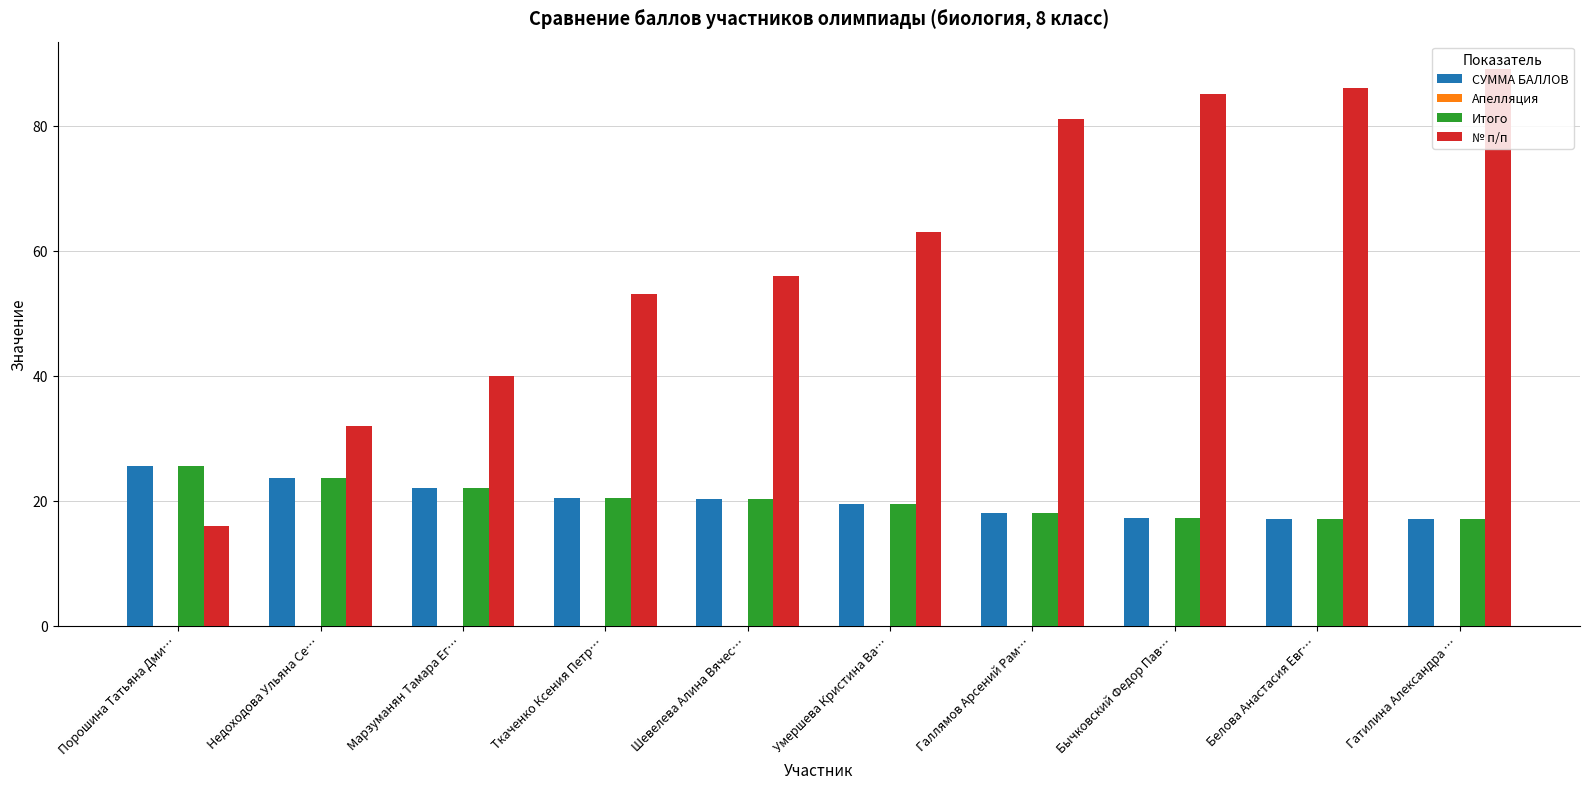

Read the СУММА БАЛЛОВ value at Порошина Татьяна Дми….

25.5